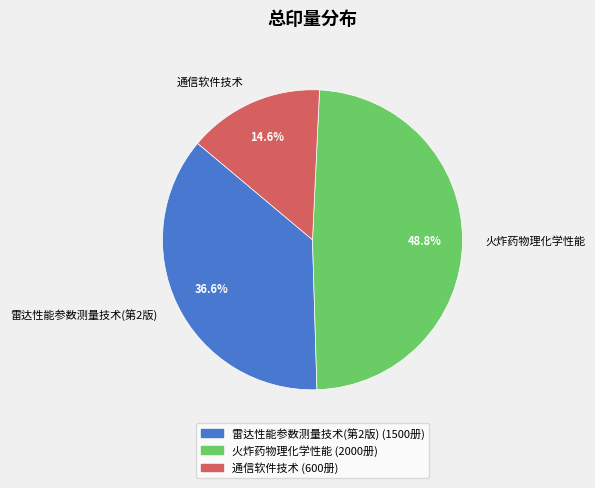

To the nearest percent, what is the difference between the largest and smallest slice percentages?

34%